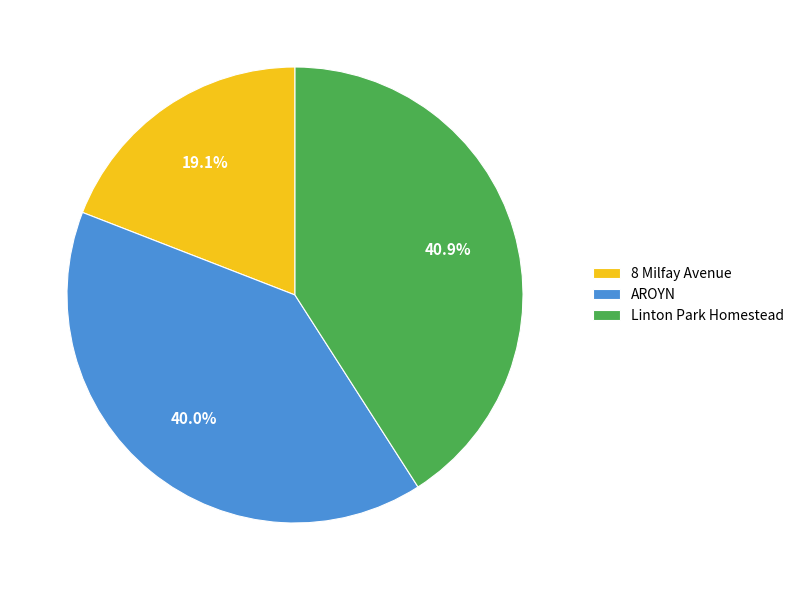

To the nearest percent, what is the difference between the Linton Park Homestead and AROYN slice percentages?

1%